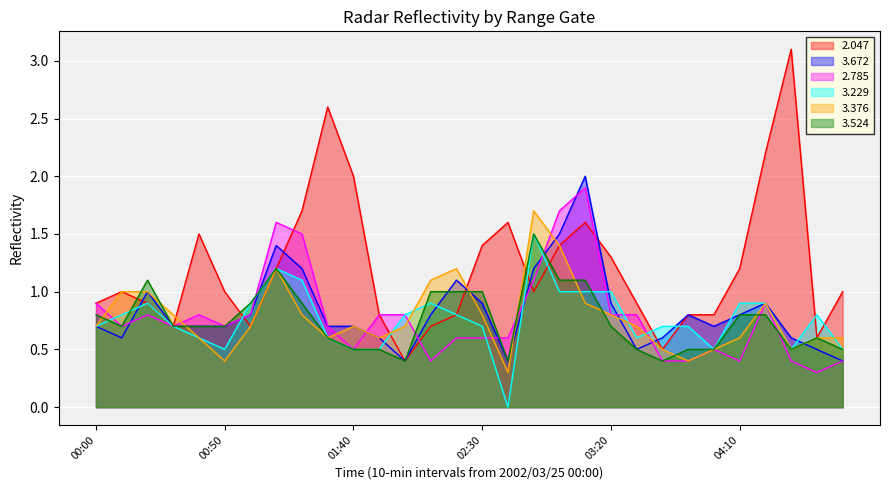

Between 01:30 and 01:40, which series saw the biggest shift?

2.047